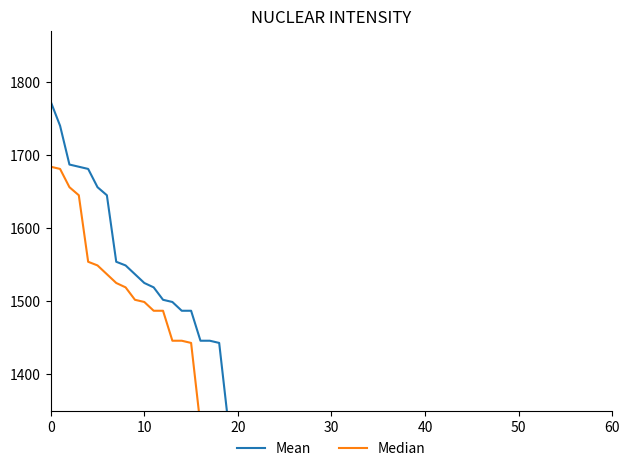

Reading left to right, extract all data points from this chart.

Mean: 1773	1740	1687	1684	1681	1656	1645	1554	1549	1537	1525	1519	1502	1499	1487	1487	1446	1446	1443	1330	1075	900	900	900	800	800	800	800	800	800	800	800	800	800	800	800
Median: 1684	1681	1656	1645	1554	1549	1537	1525	1519	1502	1499	1487	1487	1446	1446	1443	1330	1075	900	900	900	900	900	800	800	800	800	800	800	800	800	800	800	800	800	800